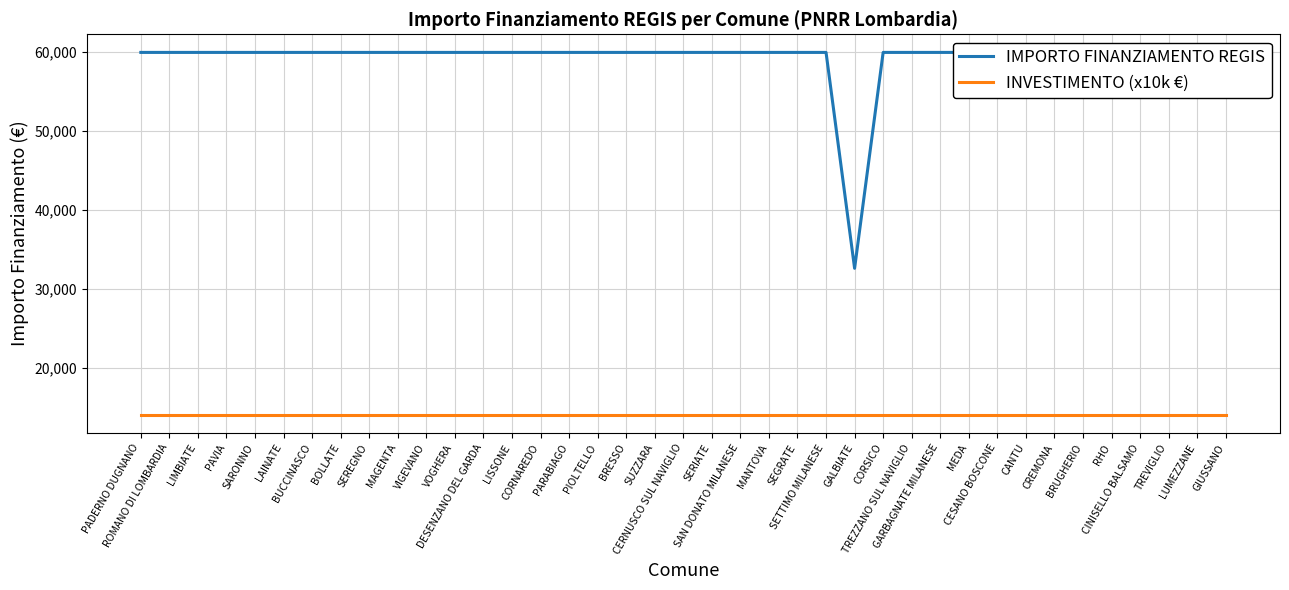

What are all the series names shown in the legend?

IMPORTO FINANZIAMENTO REGIS, INVESTIMENTO (x10k €)